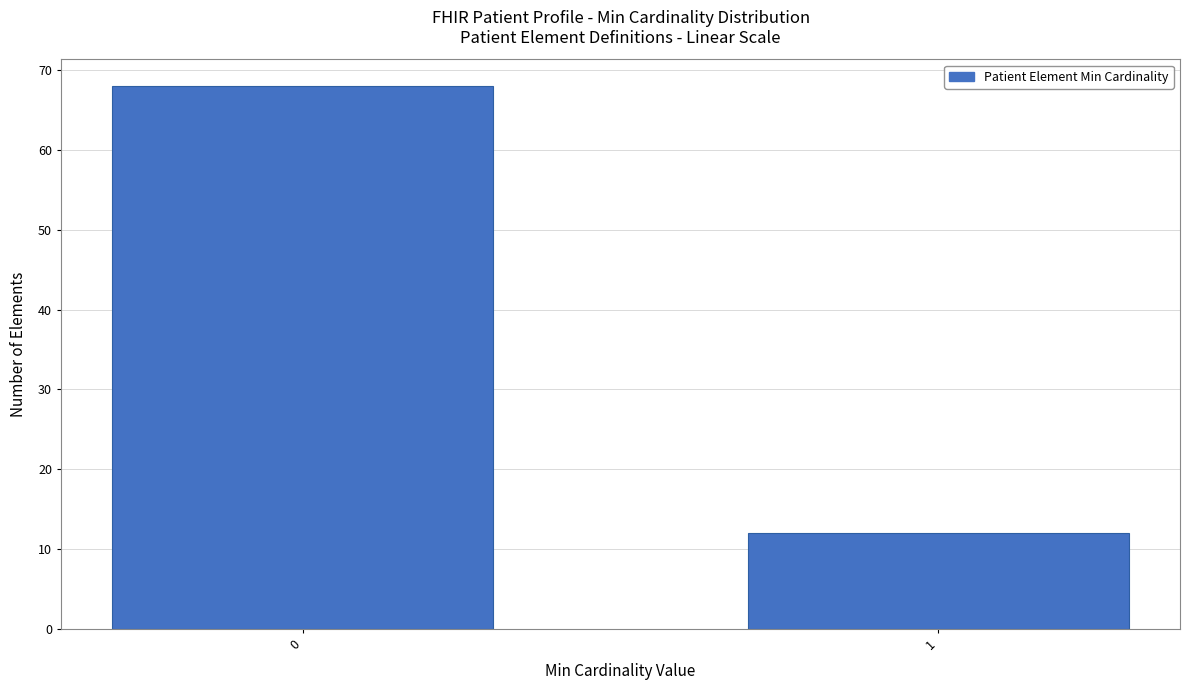

Reading right to left, list all the values displayed in this chart.

1=12	0=68